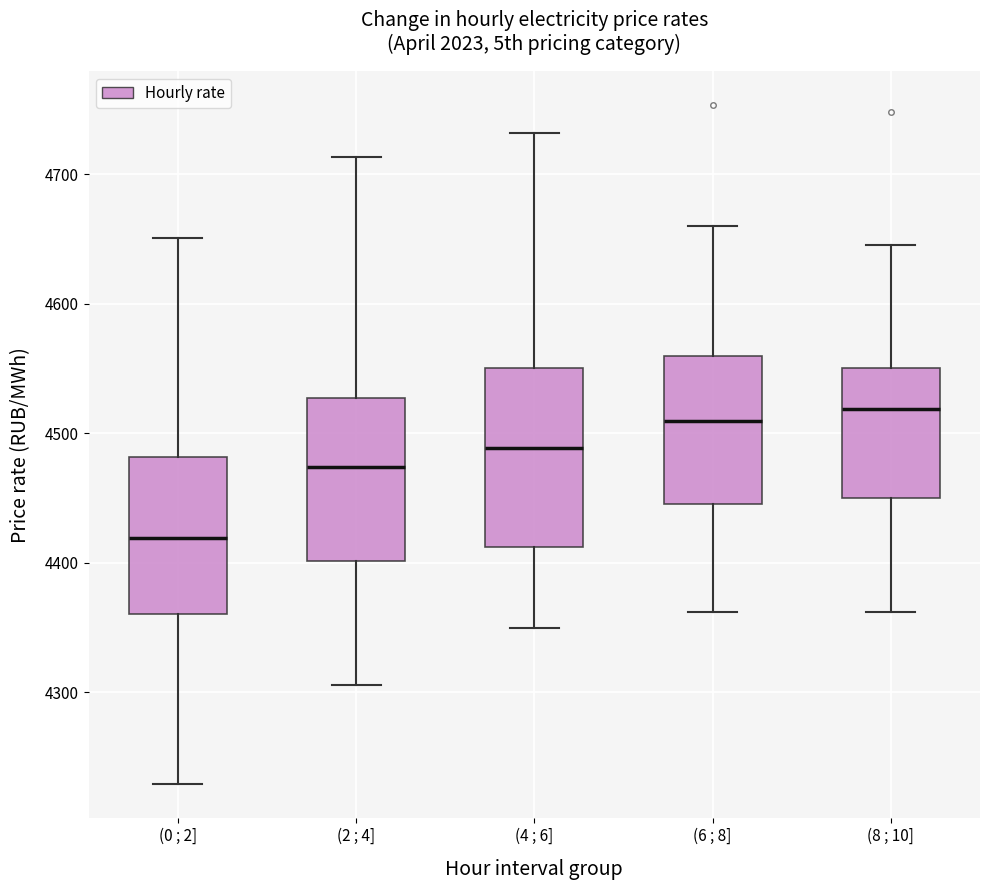

Reading left to right, transcribe this box plot: for each box, give where its median line is, the range the box spans, and where its two whiskers end, as read against the y-axis. The values are not printed on the chart, so give them approximately, as read against the axis.

(0 ; 2]: median 4420, box 4360 to 4480, whiskers 4230 to 4650
(2 ; 4]: median 4470, box 4400 to 4530, whiskers 4310 to 4710
(4 ; 6]: median 4490, box 4410 to 4550, whiskers 4350 to 4730
(6 ; 8]: median 4510, box 4450 to 4560, whiskers 4360 to 4660
(8 ; 10]: median 4520, box 4450 to 4550, whiskers 4360 to 4650